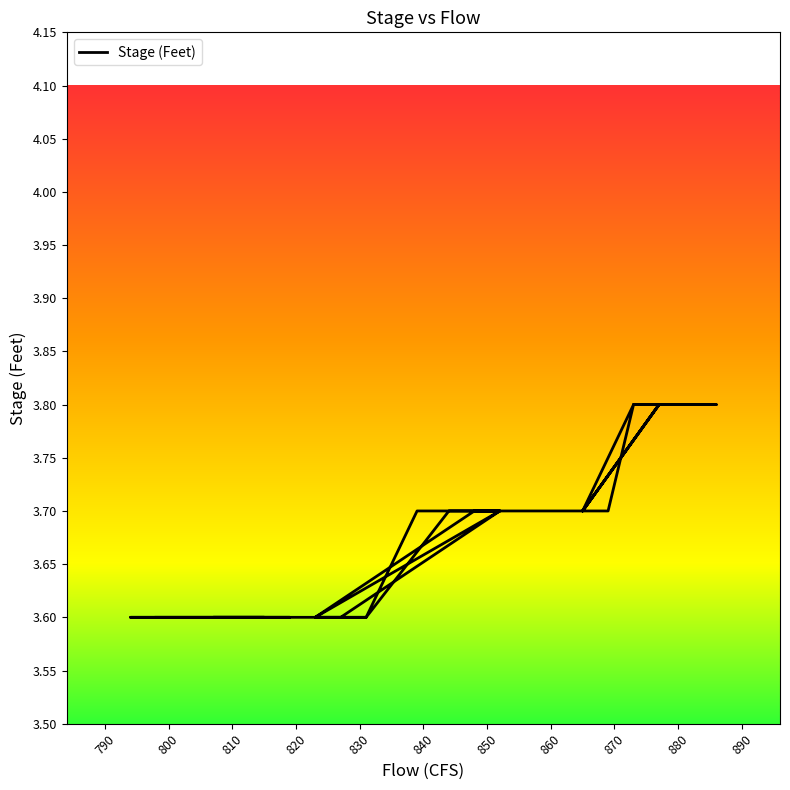

What is the minimum value shown in the chart?

3.6